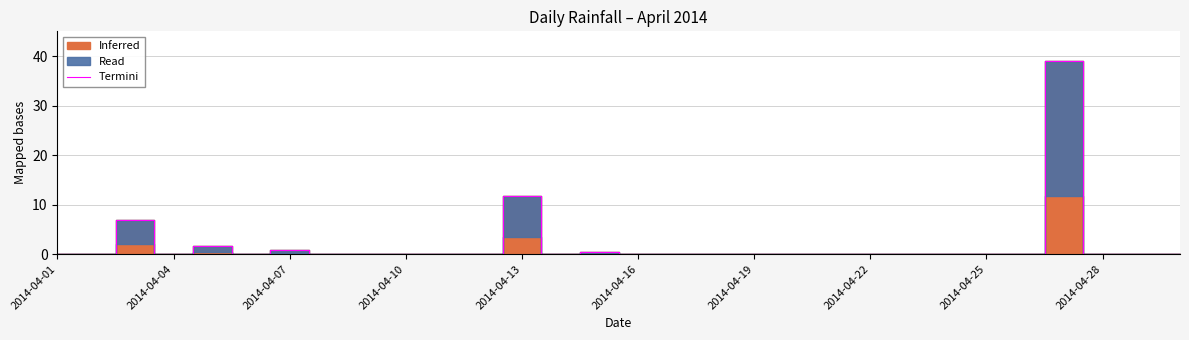

Which category has the lowest value across all series?

2014-04-01